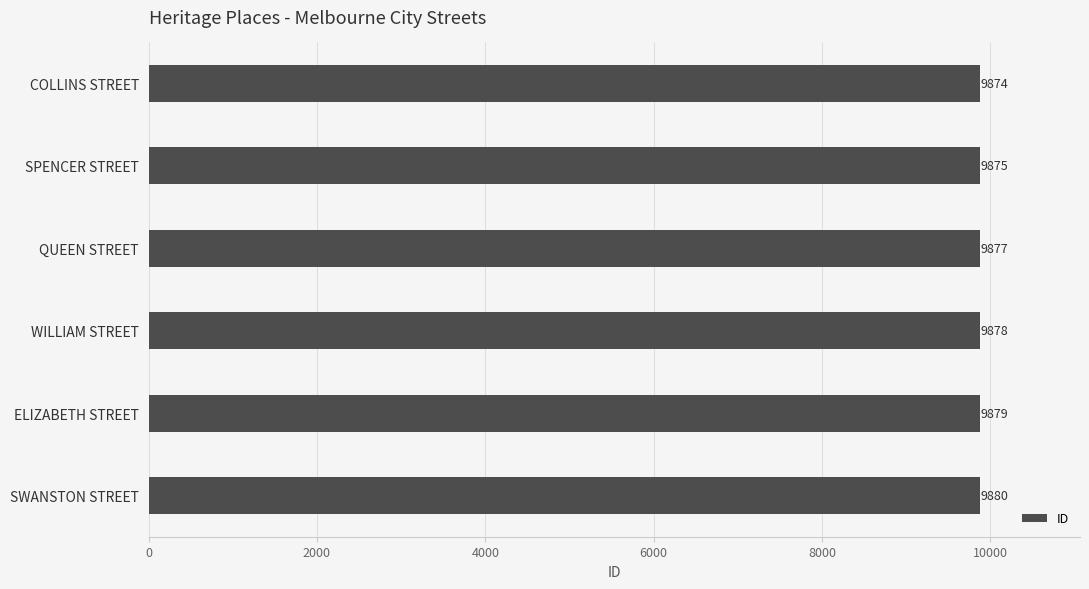

What is the label of the 3rd bar from the bottom?

WILLIAM STREET